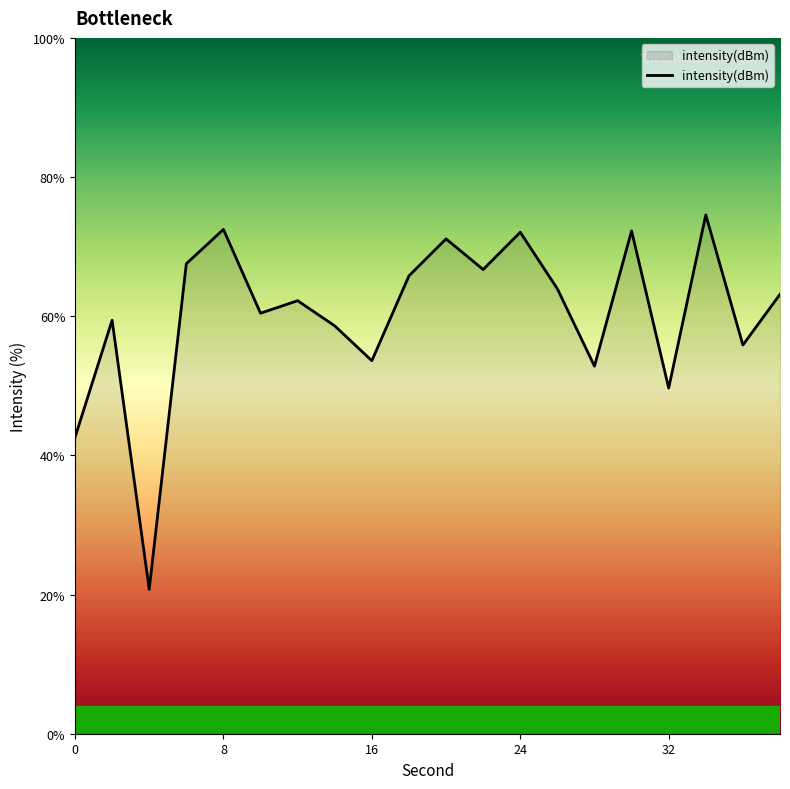

How many values are below 63?

10